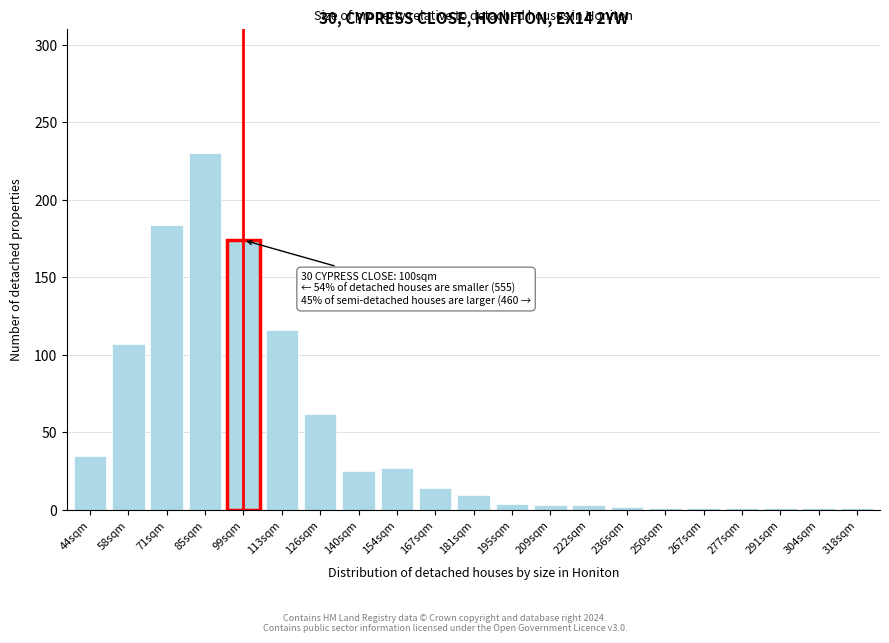

The value at 99sqm is 174. True or false?

True